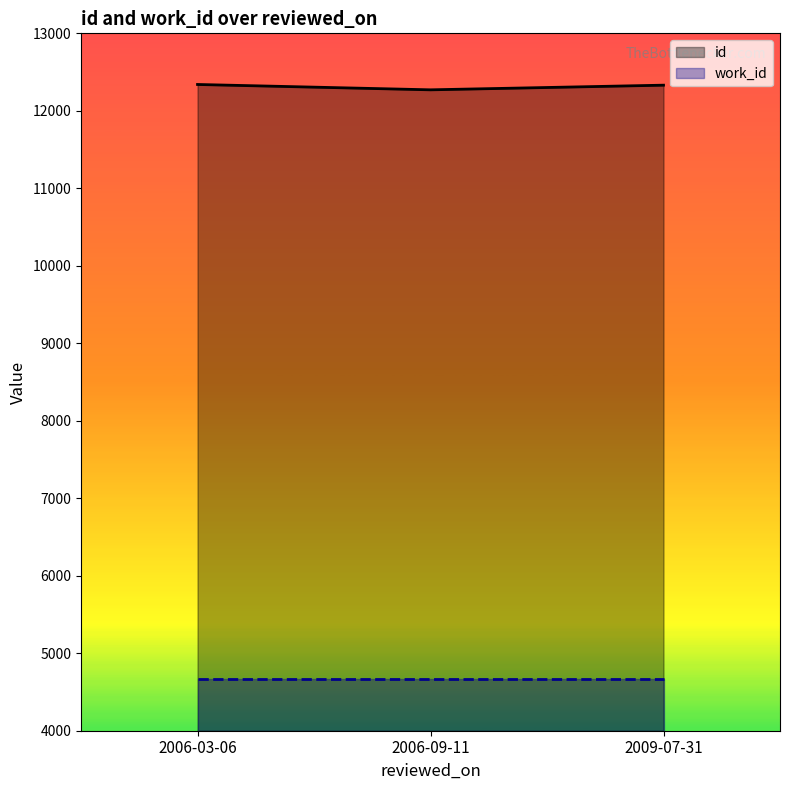

List the series in order of their peak value, lowest first.

work_id, id